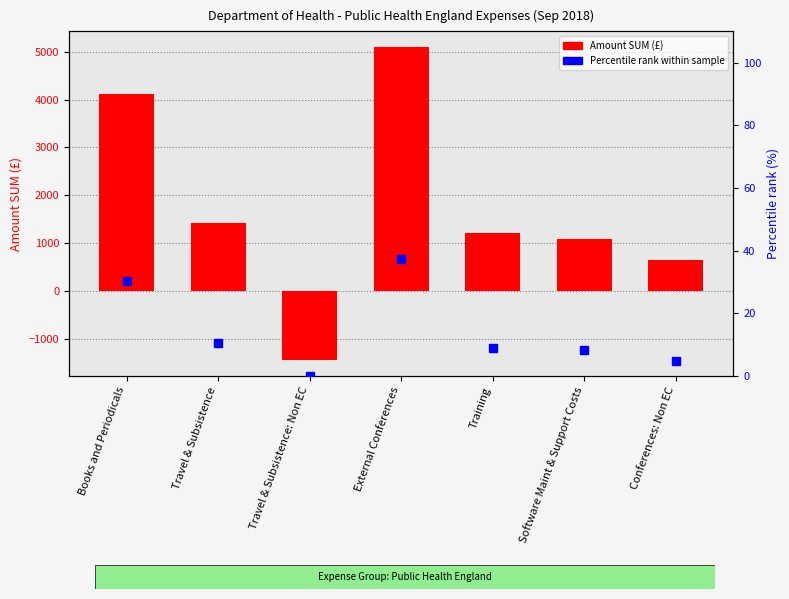

At how many categories does at least one series exceed 88?

6